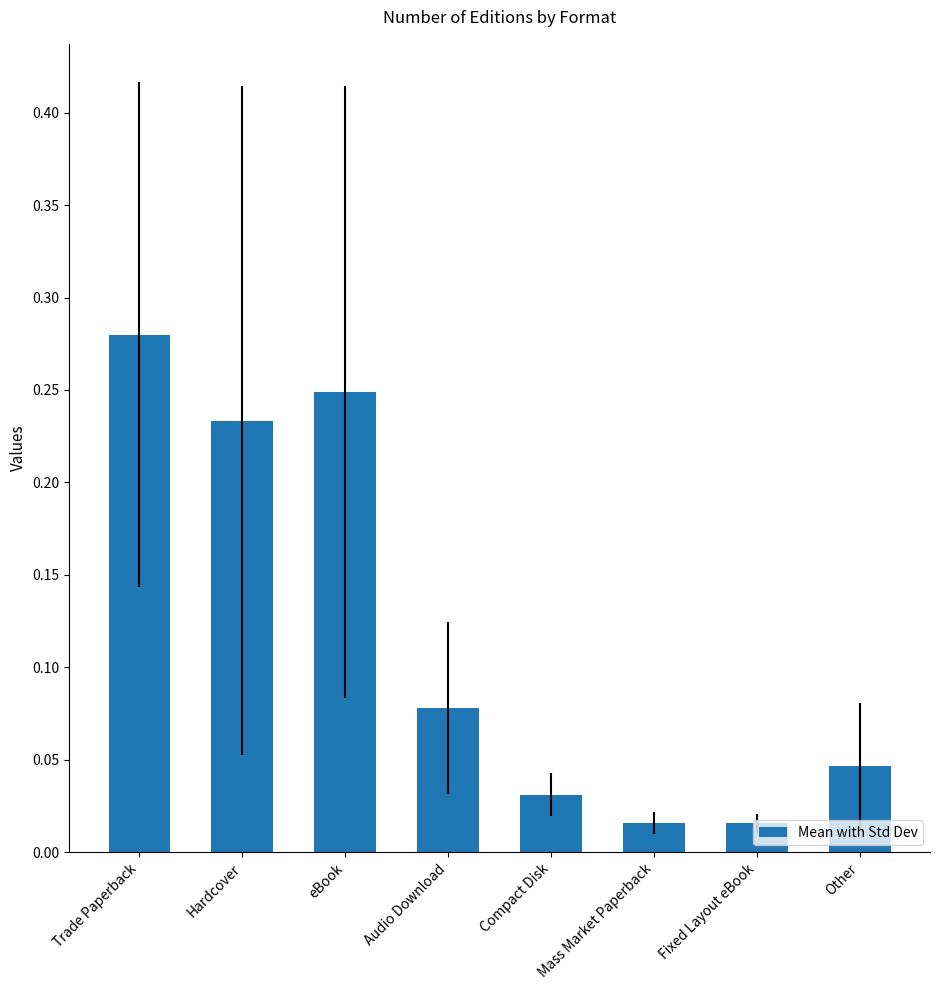

At which category does the chart reach its peak across all series?

Trade Paperback